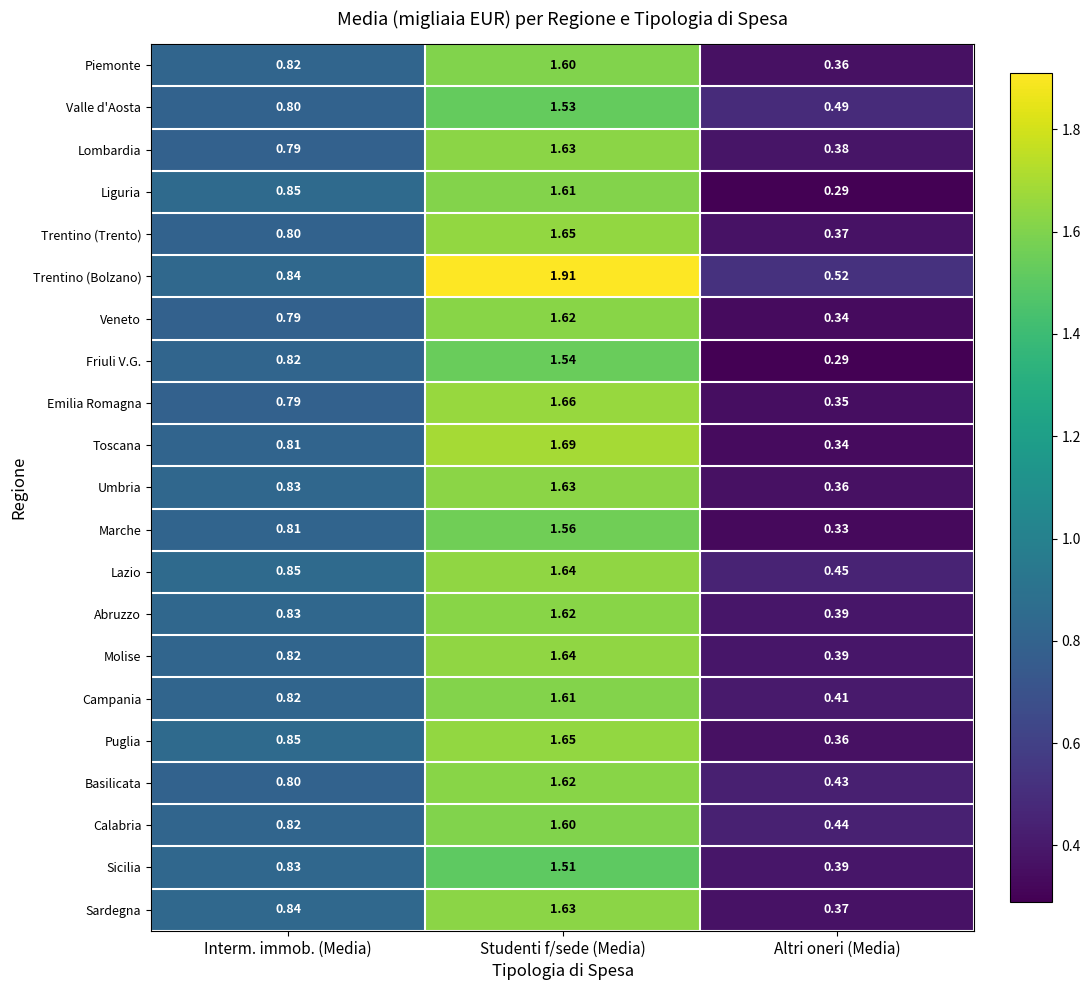

Which series has the largest total across all categories?

Trentino (Bolzano)